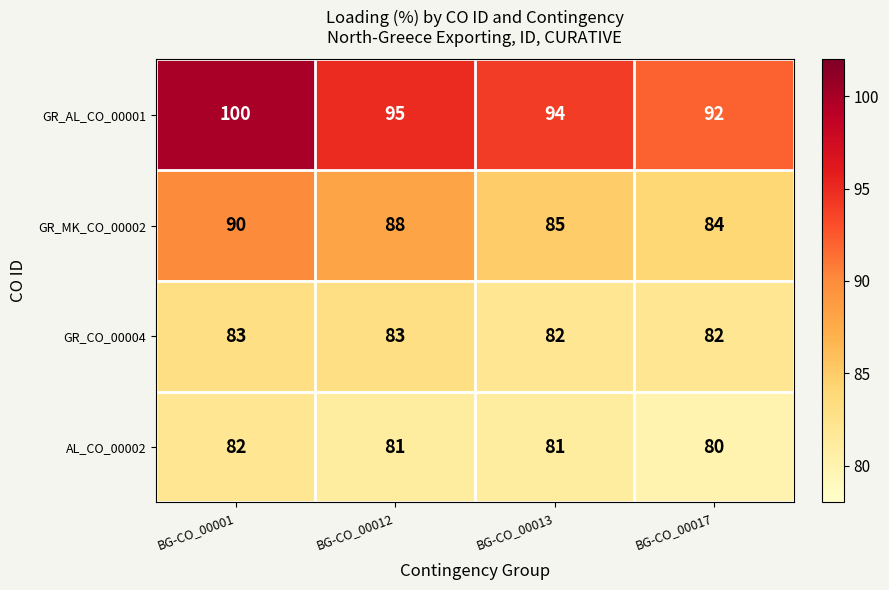

At which category is the sum across all series the highest?

BG-CO_00001